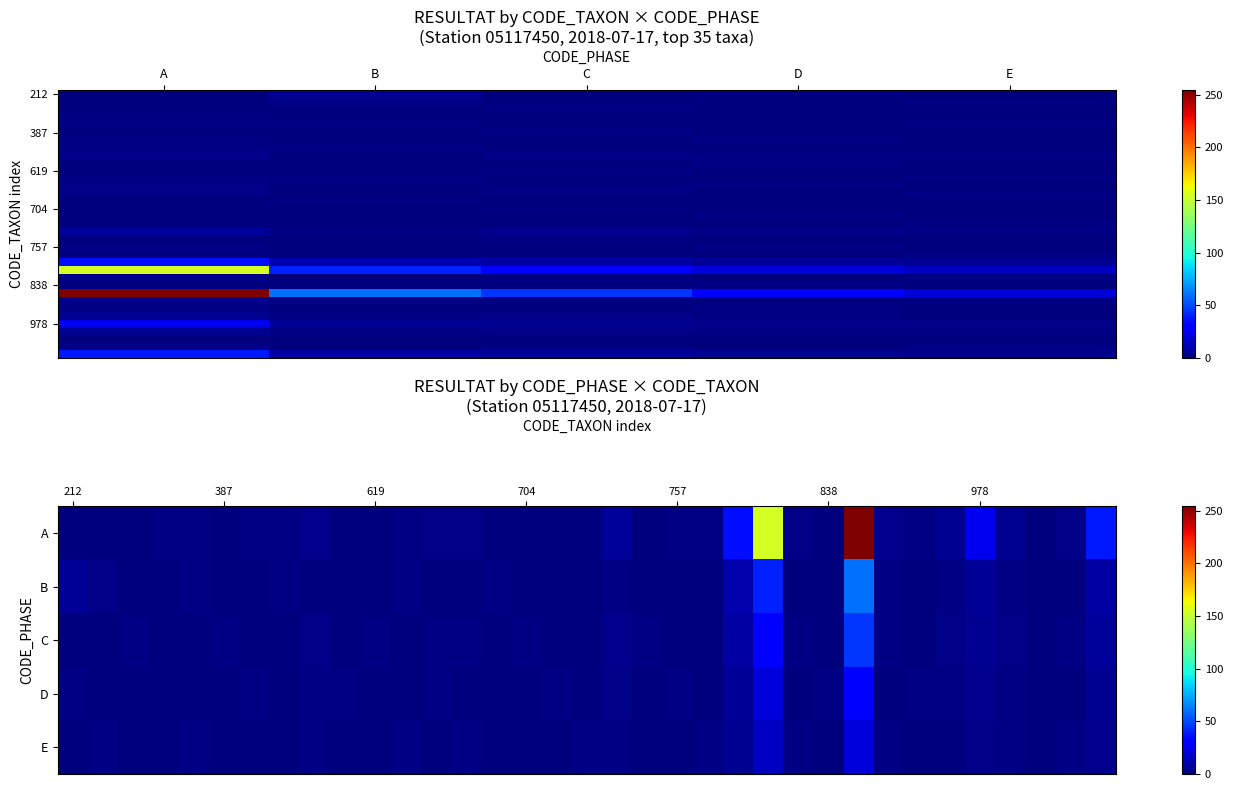

Is the value of E at 9 greater than the value of B at 14?

No